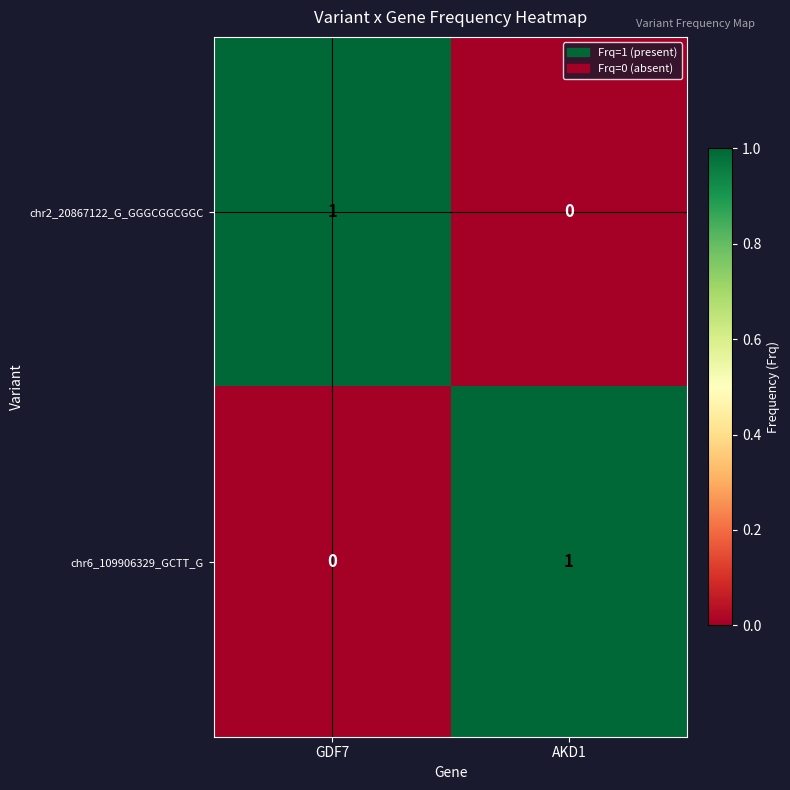

At which label does chr2_20867122_G_GGGCGGCGGC reach its peak?

GDF7